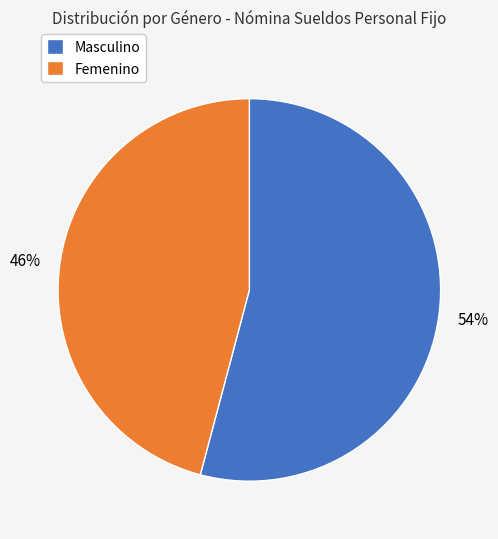

How many slices are in this pie chart?

2